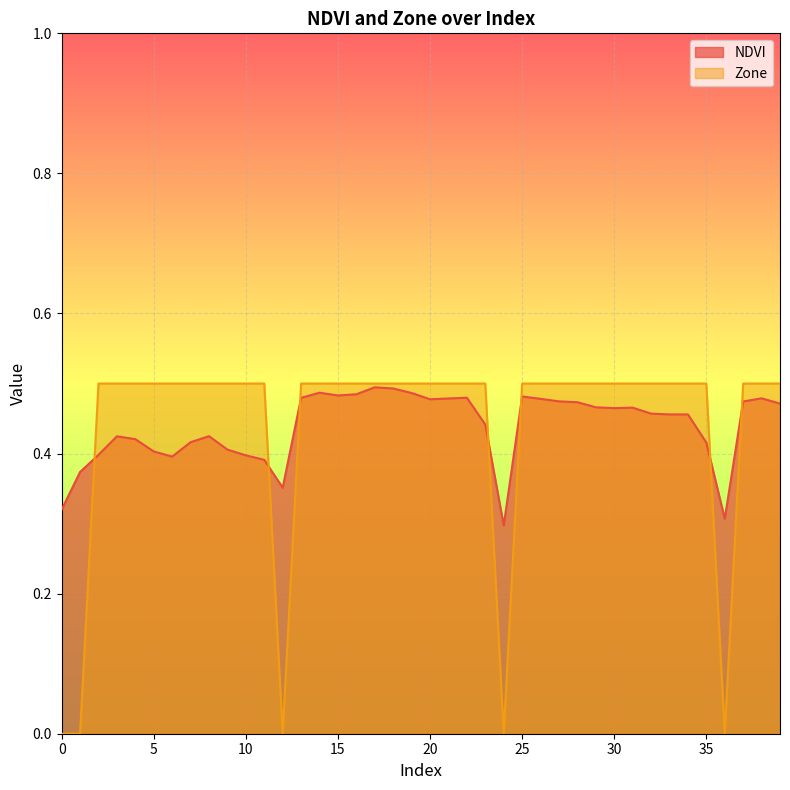

Which category has the highest value in the Zone series?

2